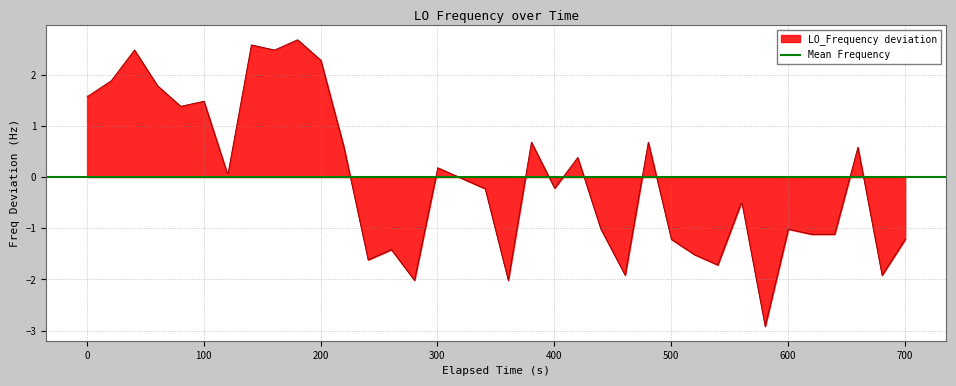

What is the maximum value for LO_Frequency deviation?

2.7